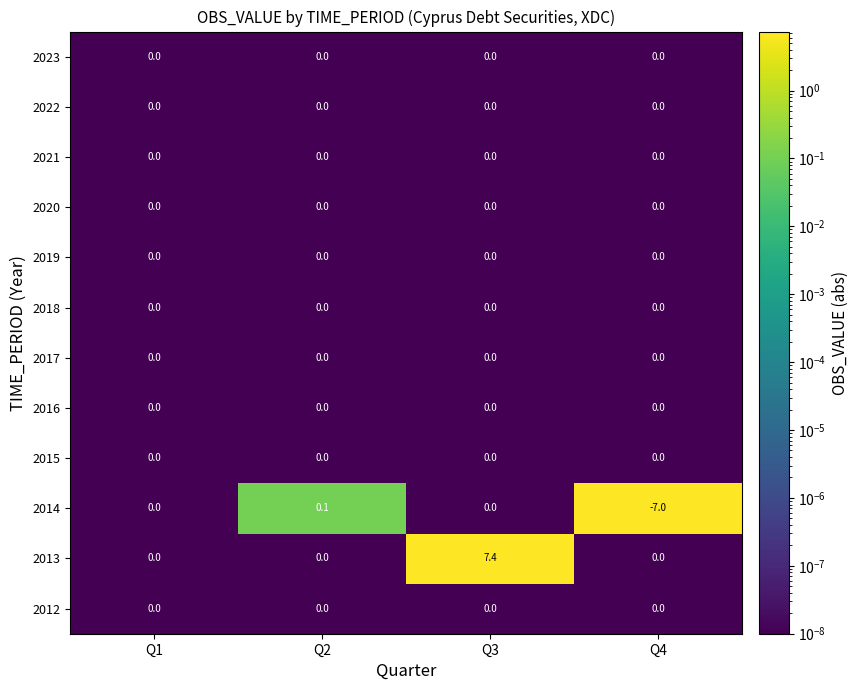

The value of 2019 at Q1 is 0.0. True or false?

True